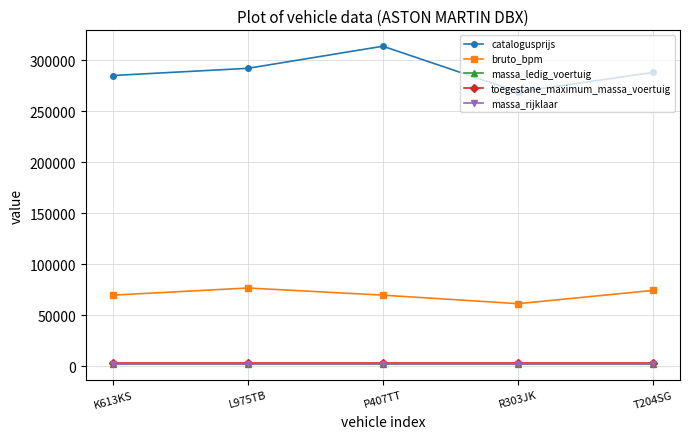

True or false: catalogusprijs and toegestane_maximum_massa_voertuig cross at least once.

False